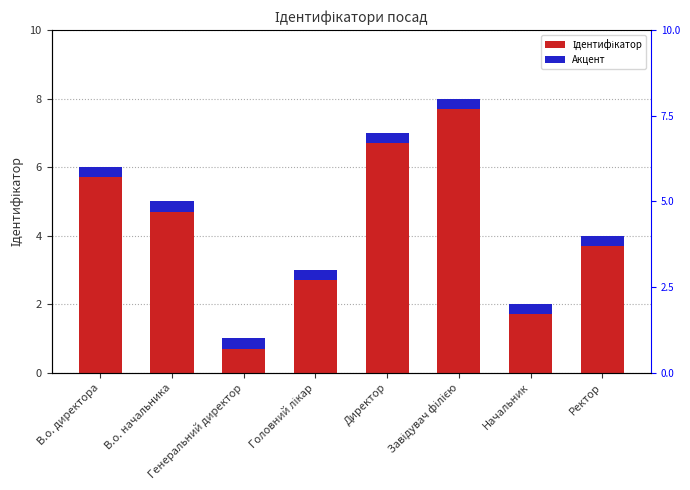

What is the maximum value shown in the chart?

8.0